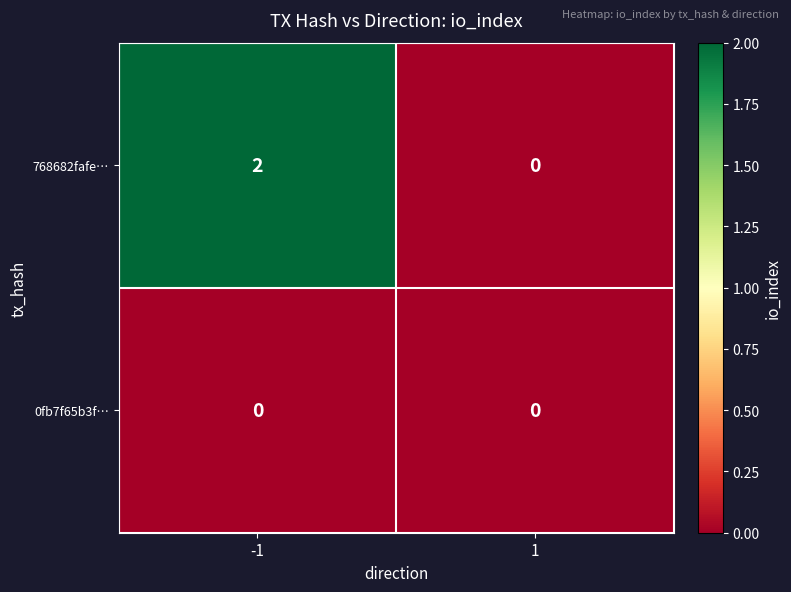

Count the number of data series in this chart.

2